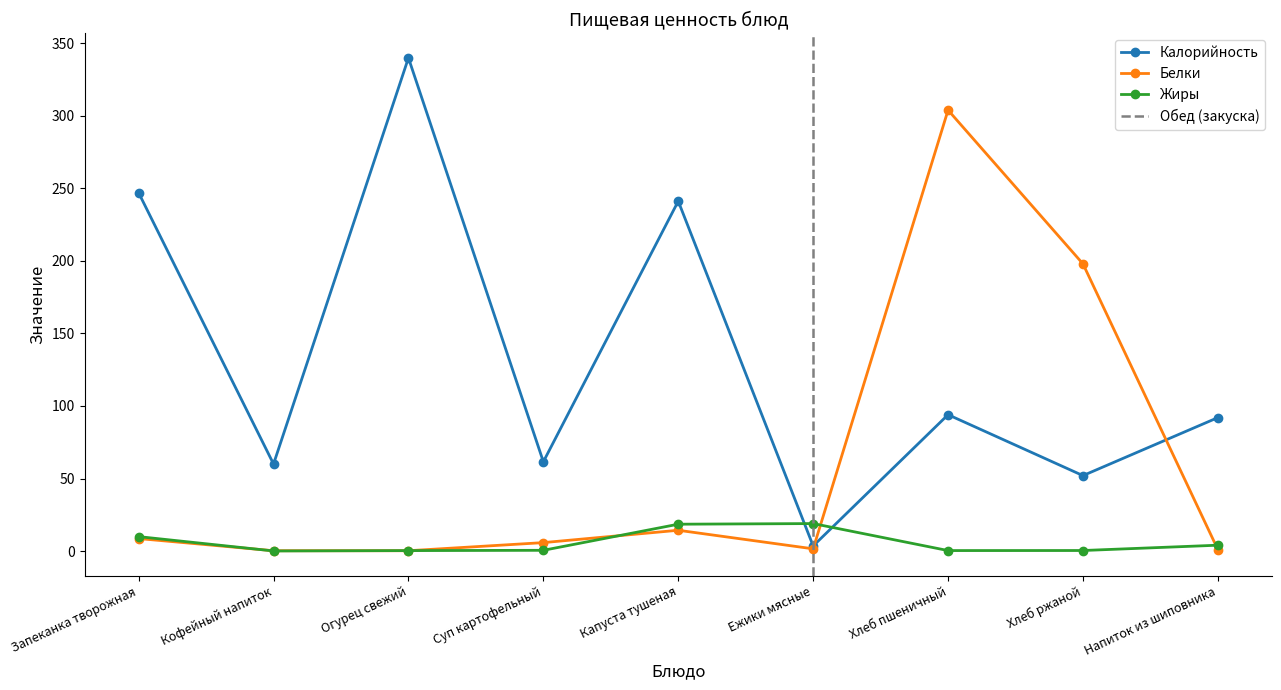

How many interior local peaks does the Калорийность series have?

3